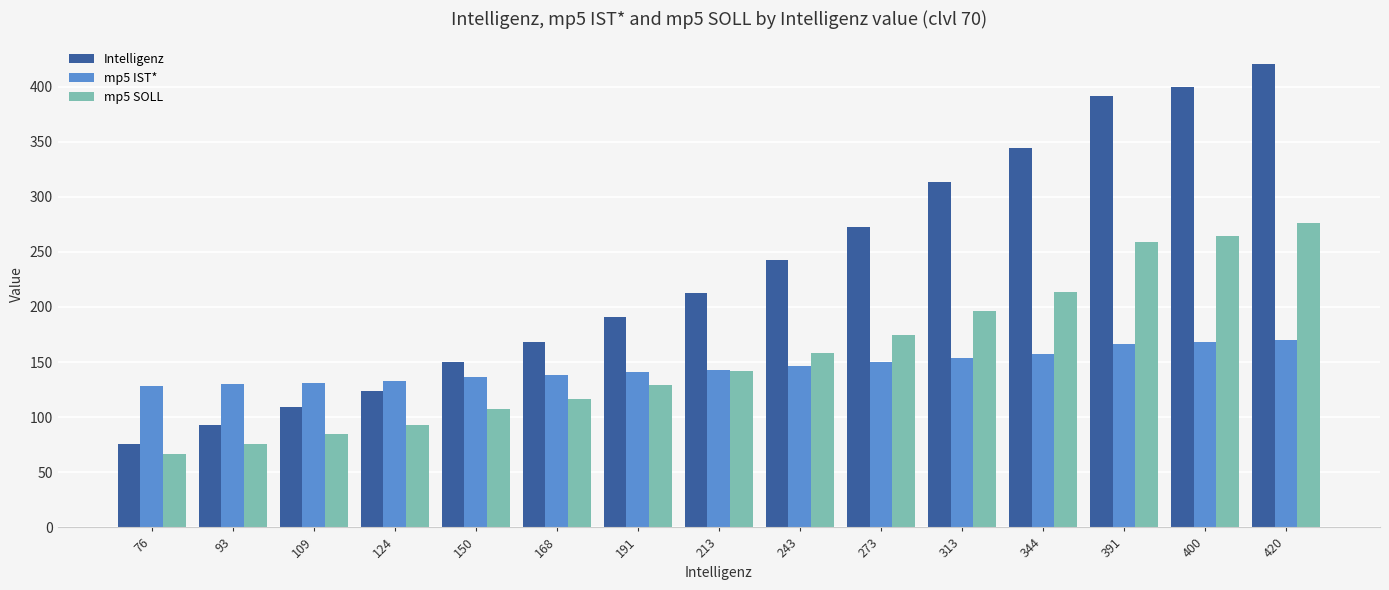

Which category has the lowest value across all series?

76